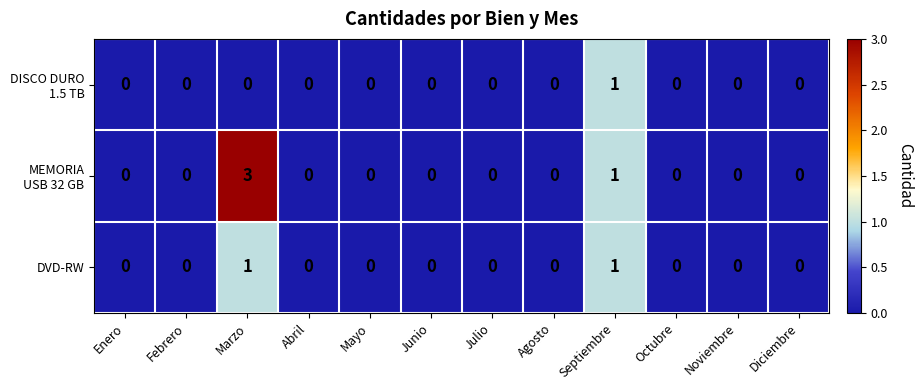

How many series are shown in this chart?

3